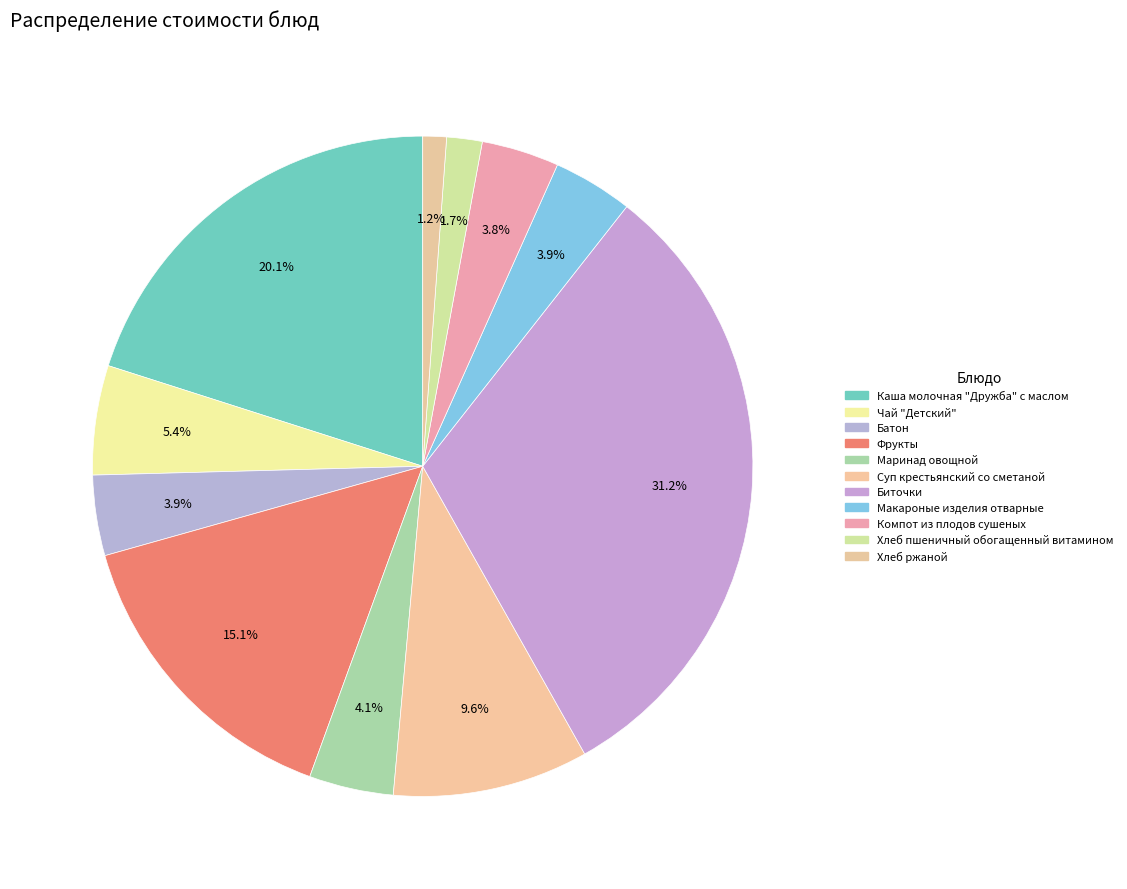

Which has a higher value, Хлеб пшеничный обогащенный витамином or Маринад овощной?

Маринад овощной